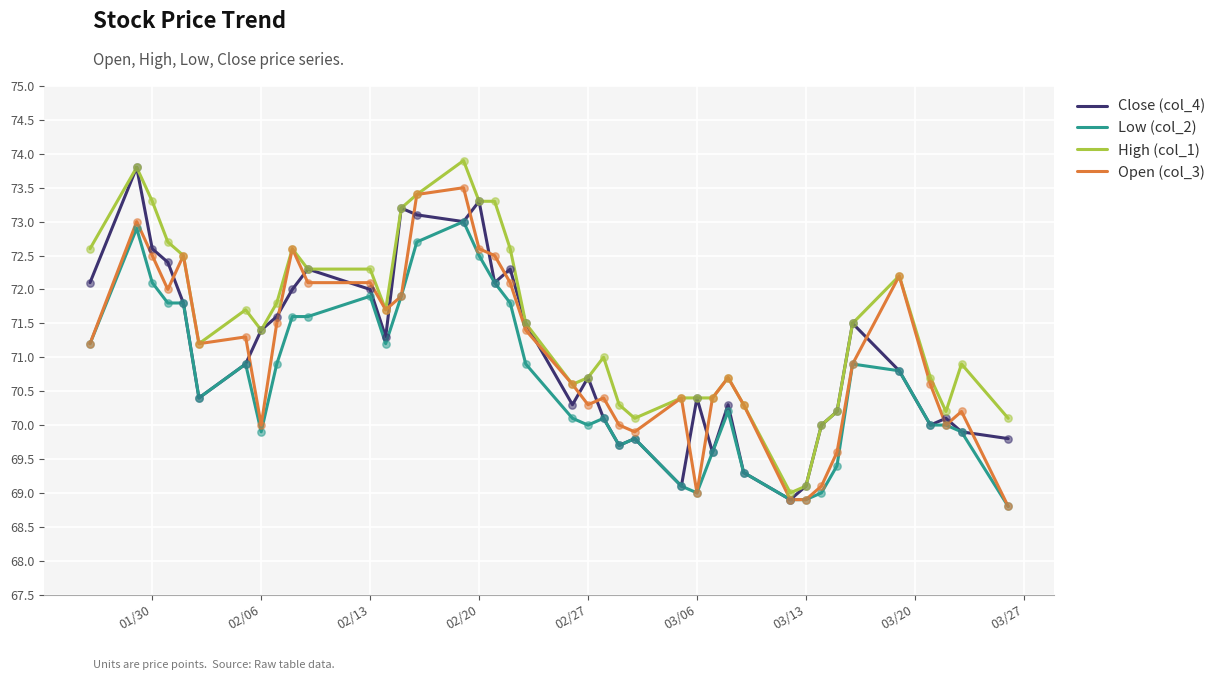

Which series has the largest total across all categories?

High (col_1)